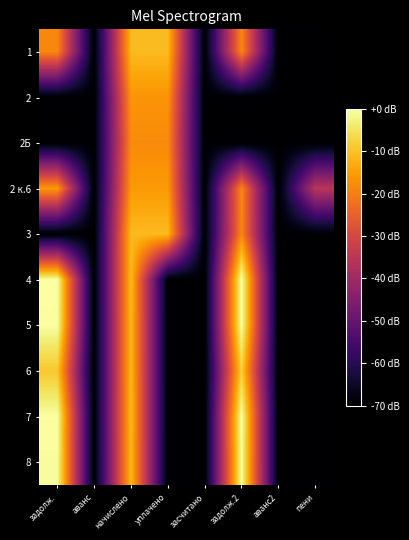

Which has a higher value, аванс2 or задолж.2?

задолж.2